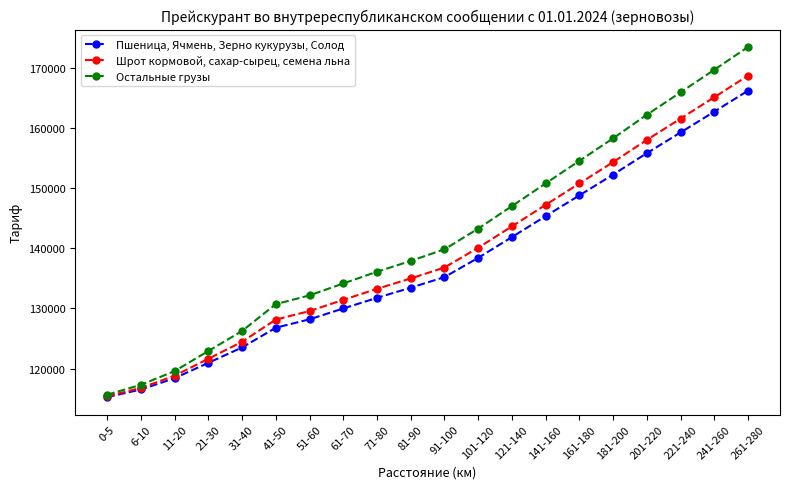

What is the maximum value for Шрот кормовой, сахар-сырец, семена льна?

168661